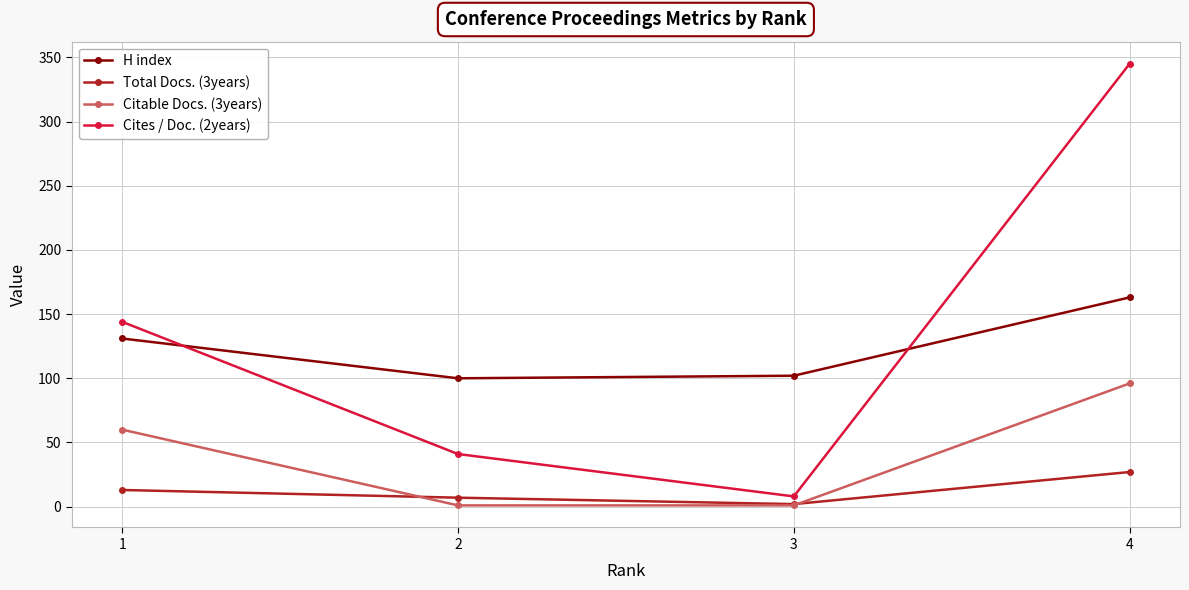

What is the spread (max minus min) of values at 2?

99